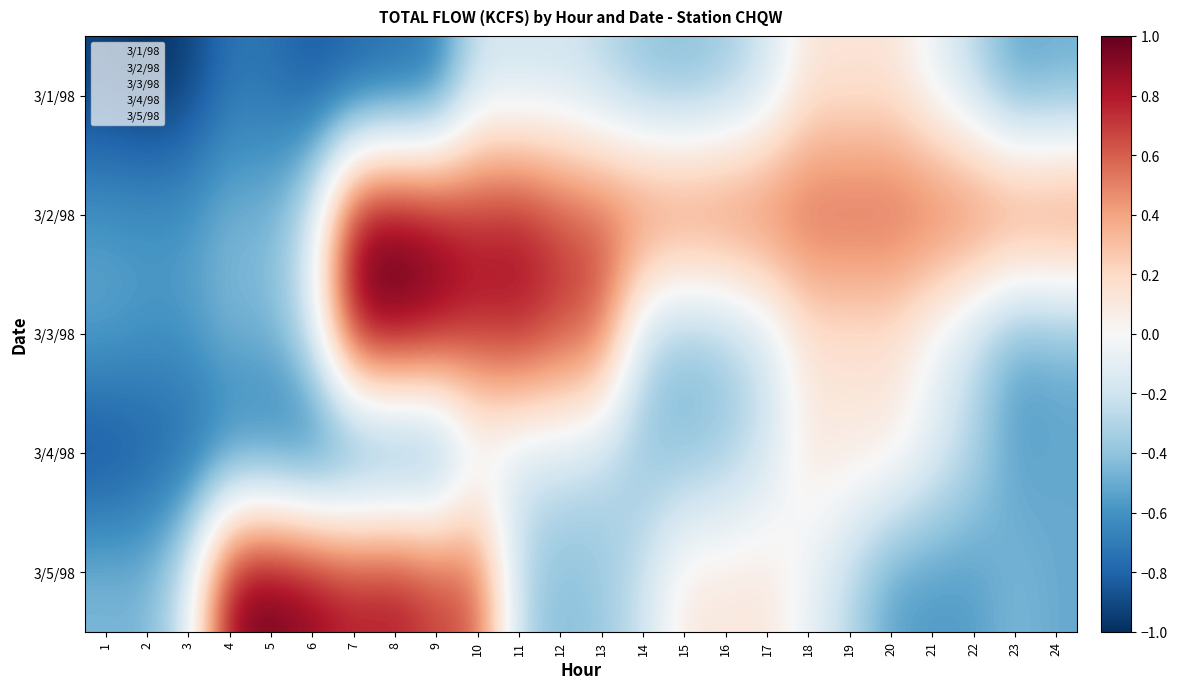

Count the number of data series in this chart.

5